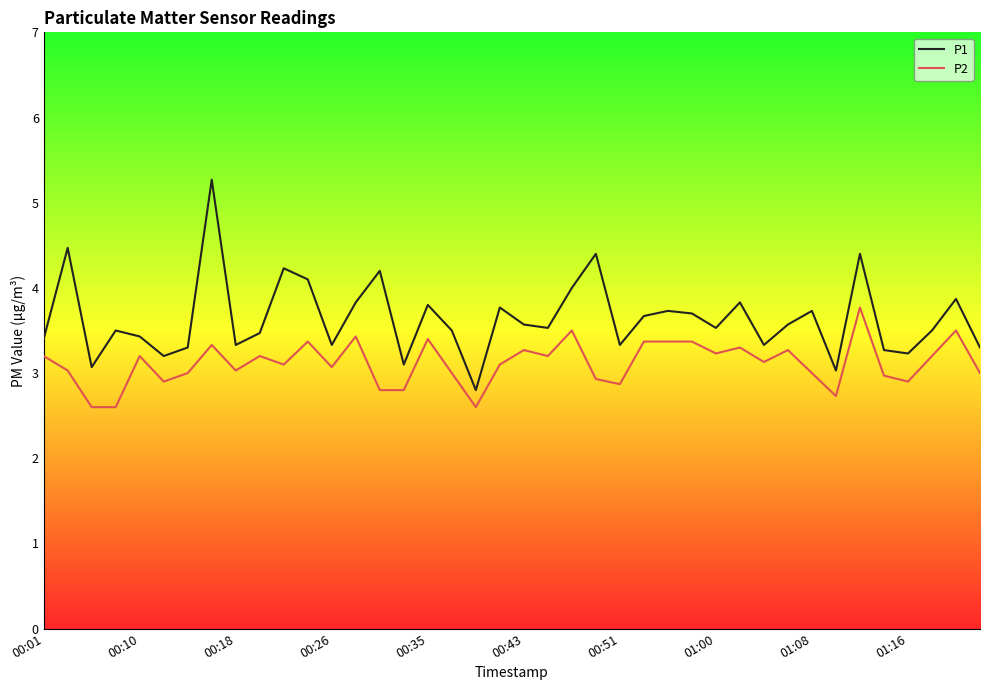

Which series has the widest spread of values?

P1